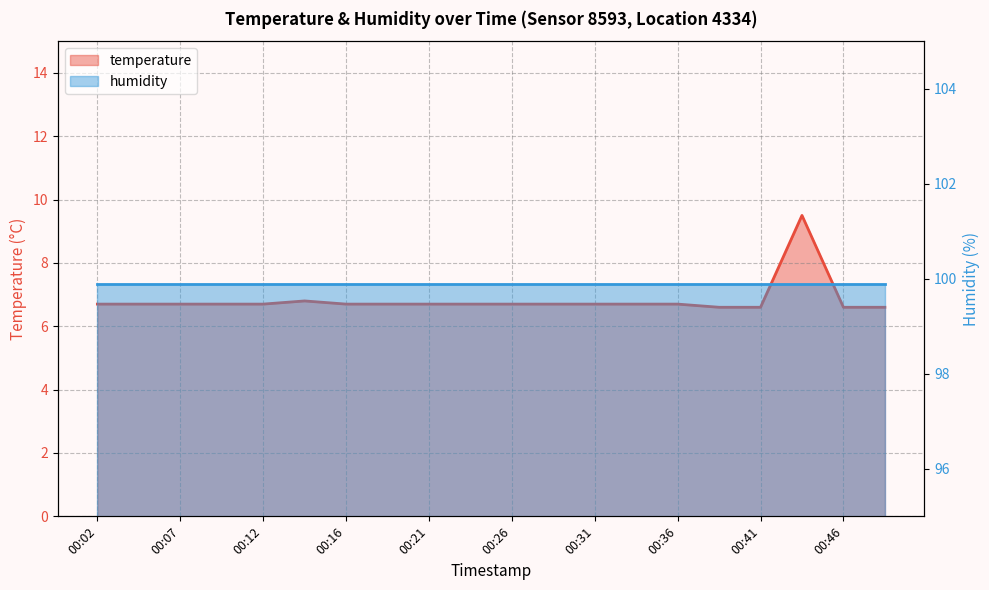

List the labels in order of value, largest first.

00:43, 00:14, 00:02, 00:04, 00:07, 00:09, 00:12, 00:16, 00:19, 00:21, 00:24, 00:26, 00:29, 00:31, 00:34, 00:36, 00:39, 00:41, 00:46, 00:48